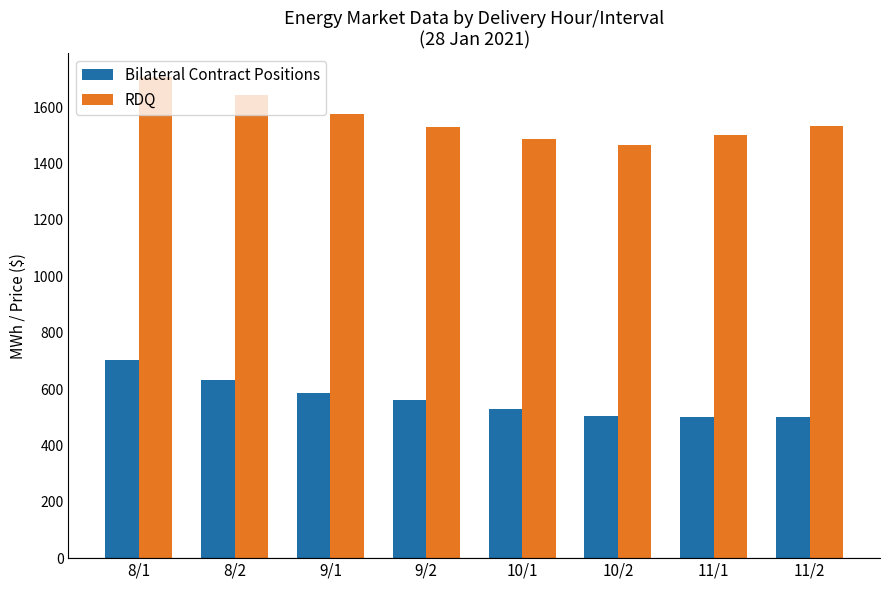

Rank the series by their average value, from highest to lowest.

RDQ, Bilateral Contract Positions